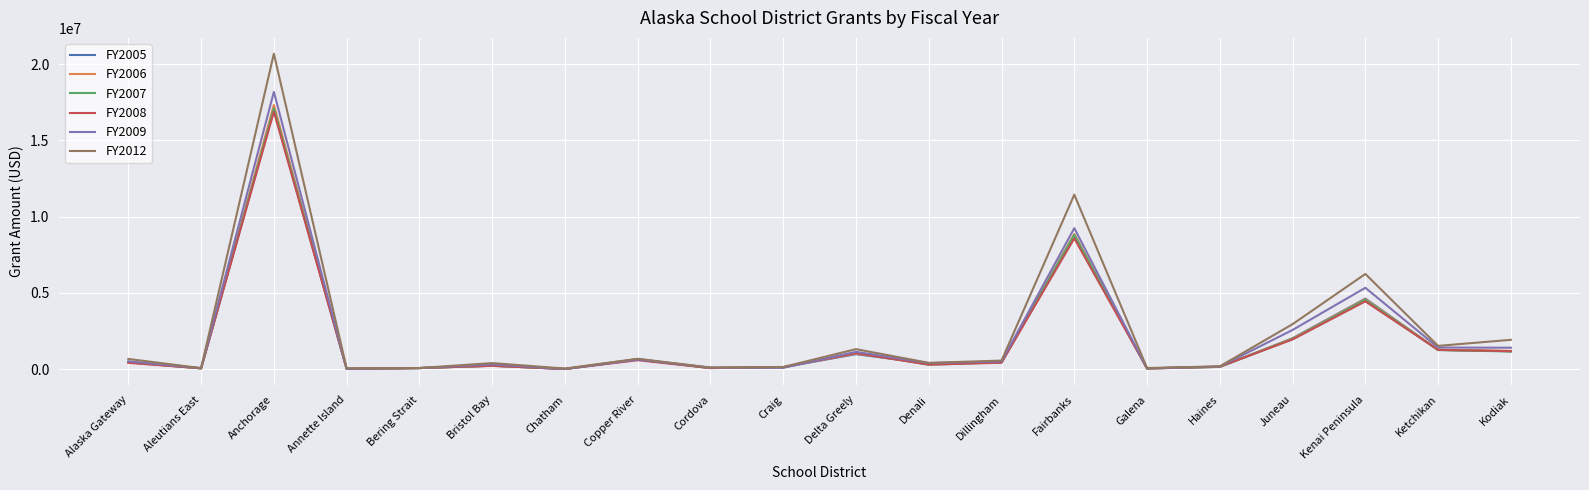

At which label does FY2005 reach its peak?

Anchorage